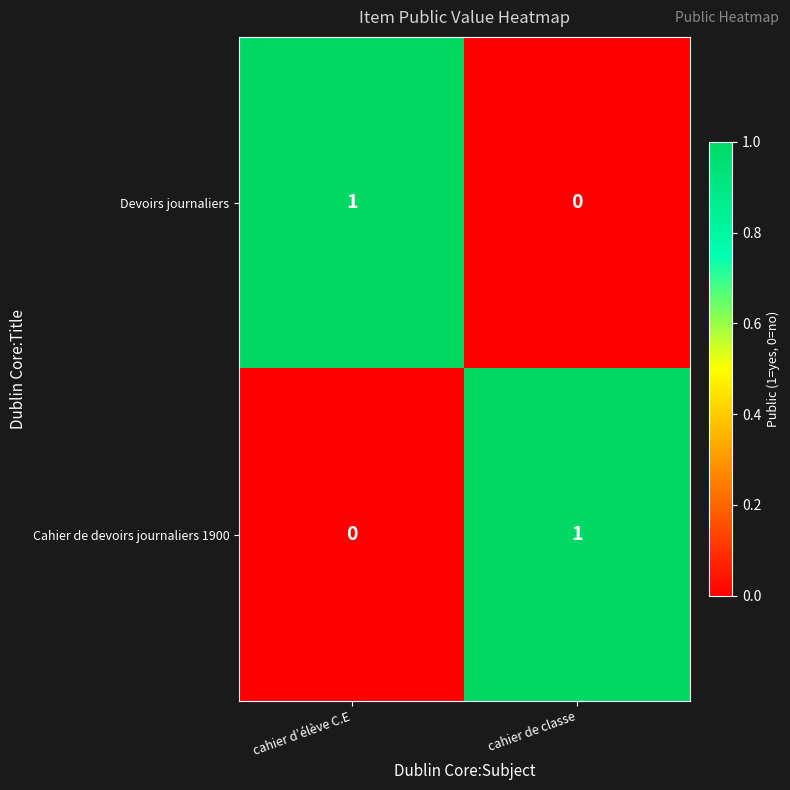

The value of Devoirs journaliers at cahier de classe is 1. True or false?

False